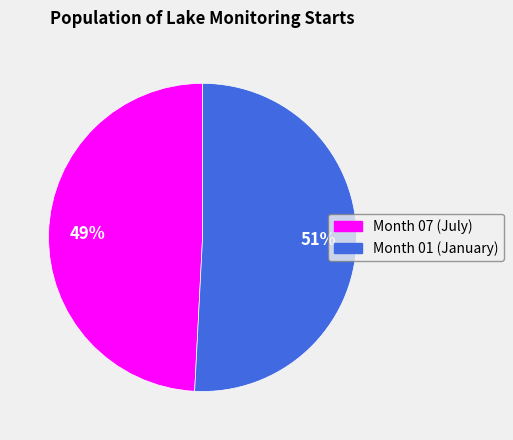

How many slices are in this pie chart?

2